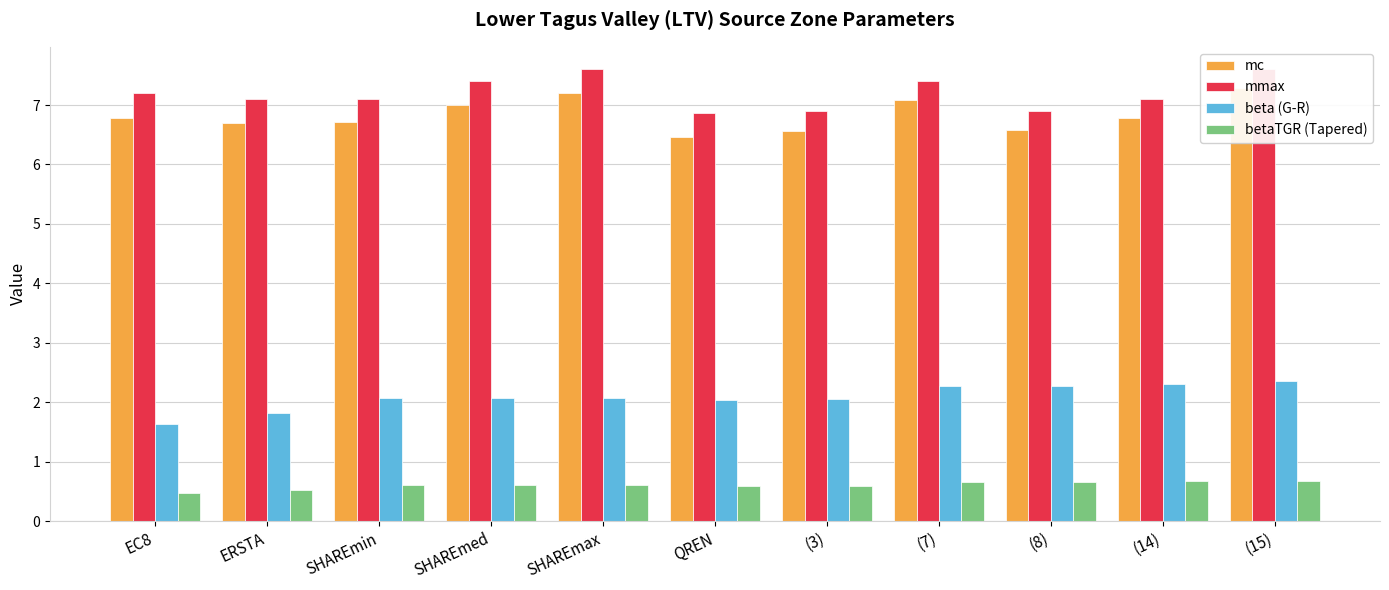

Which series changed the most between EC8 and SHAREmin?

beta (G-R)